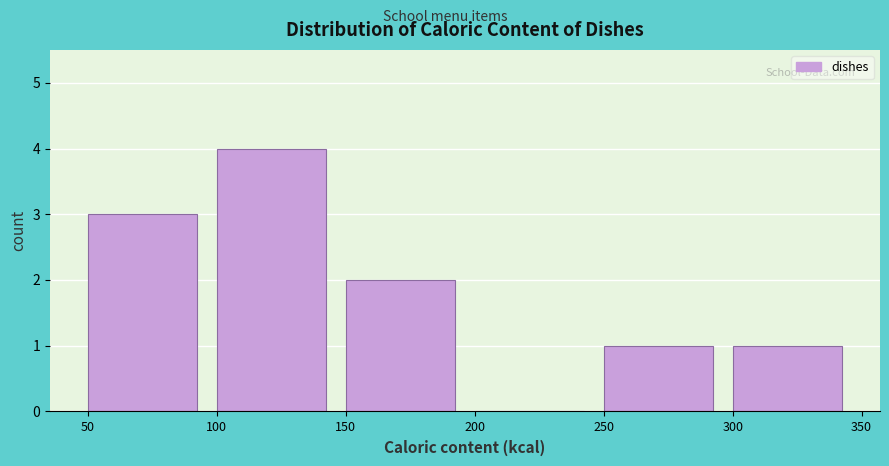

Reading left to right, list every bar in this chart as the range it spans on the x-axis followed by its height. The values are not printed on the chart, so give them approximately, as read against the axis.

50 to 100: 3
100 to 150: 4
150 to 200: 2
200 to 250: 0
250 to 300: 1
300 to 350: 1